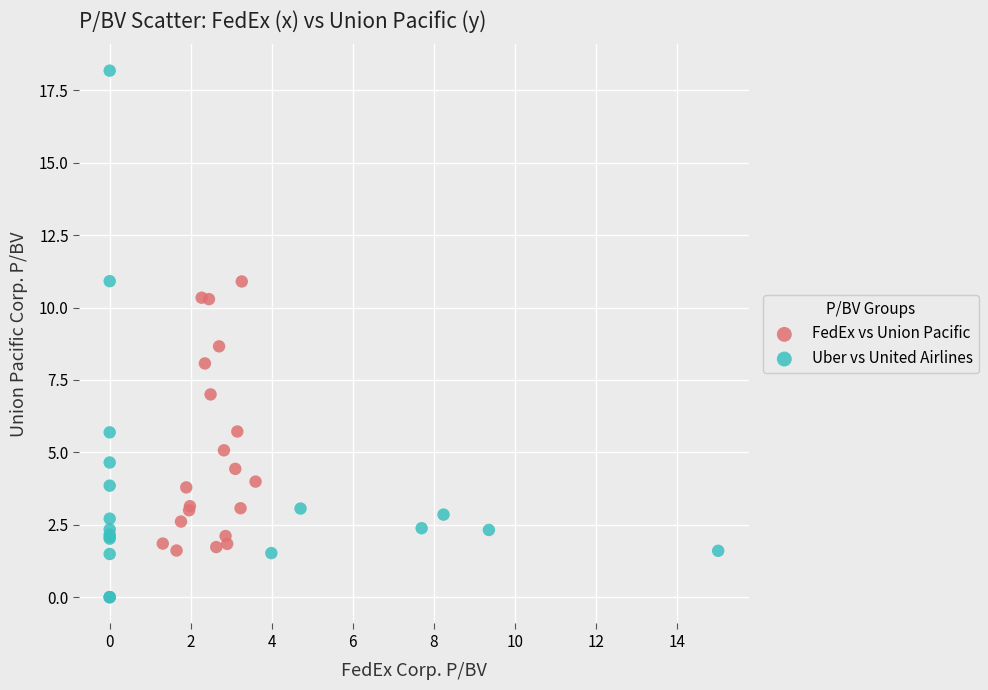

What are all the series names shown in the legend?

FedEx vs Union Pacific, Uber vs United Airlines